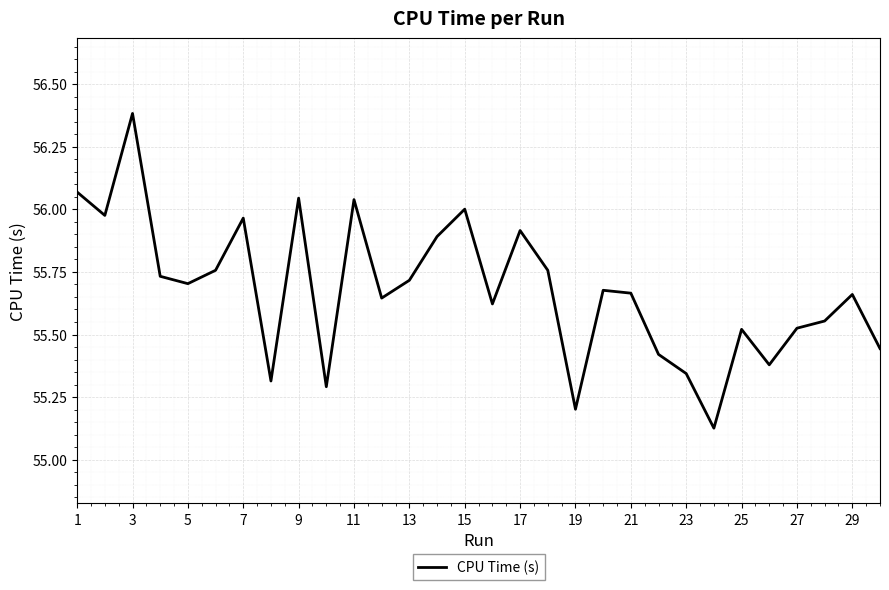

What is the difference between the maximum and minimum values?

1.3